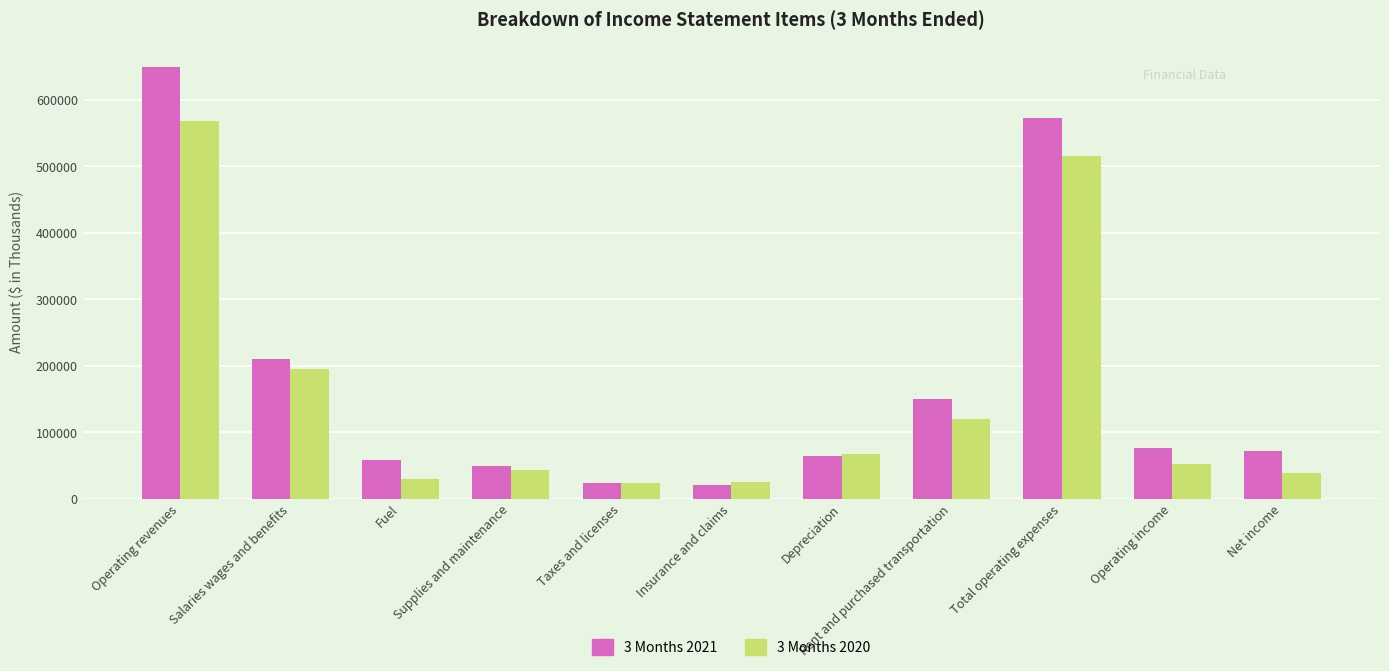

At which label does 3 Months 2020 first exceed 52818?

Operating revenues